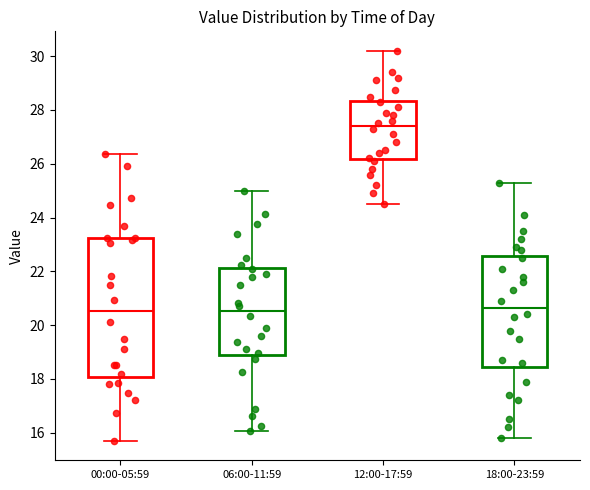

Which box is the tallest, from its lower edge to its upper edge?

00:00-05:59